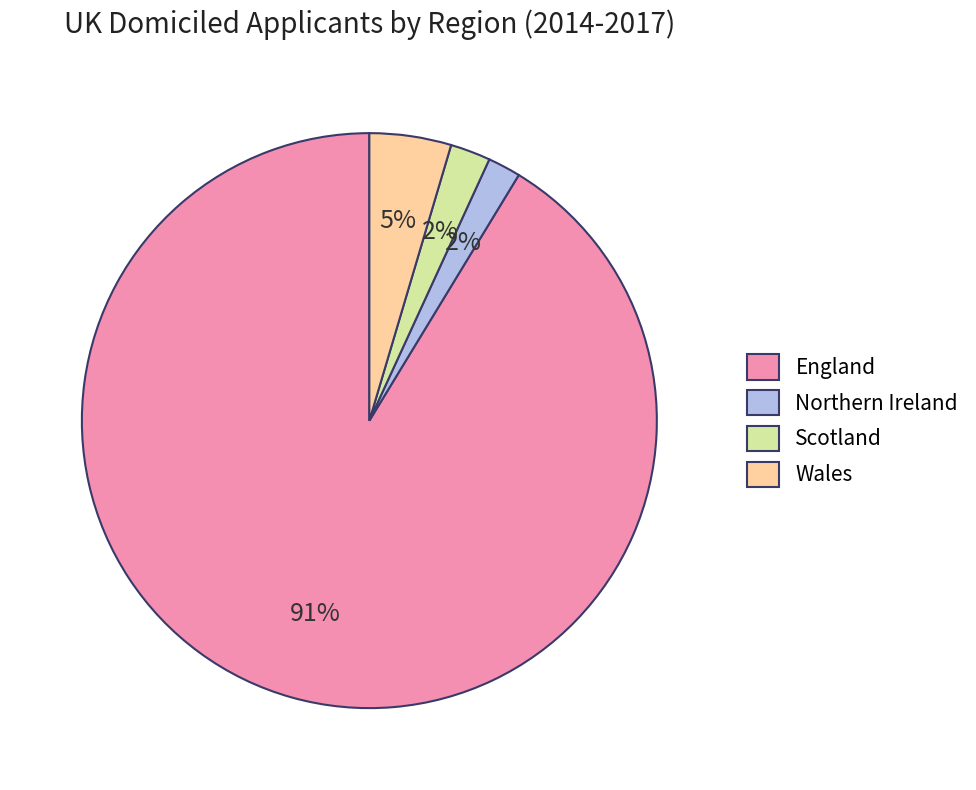

Is it true that Wales is 5% of the pie?

True